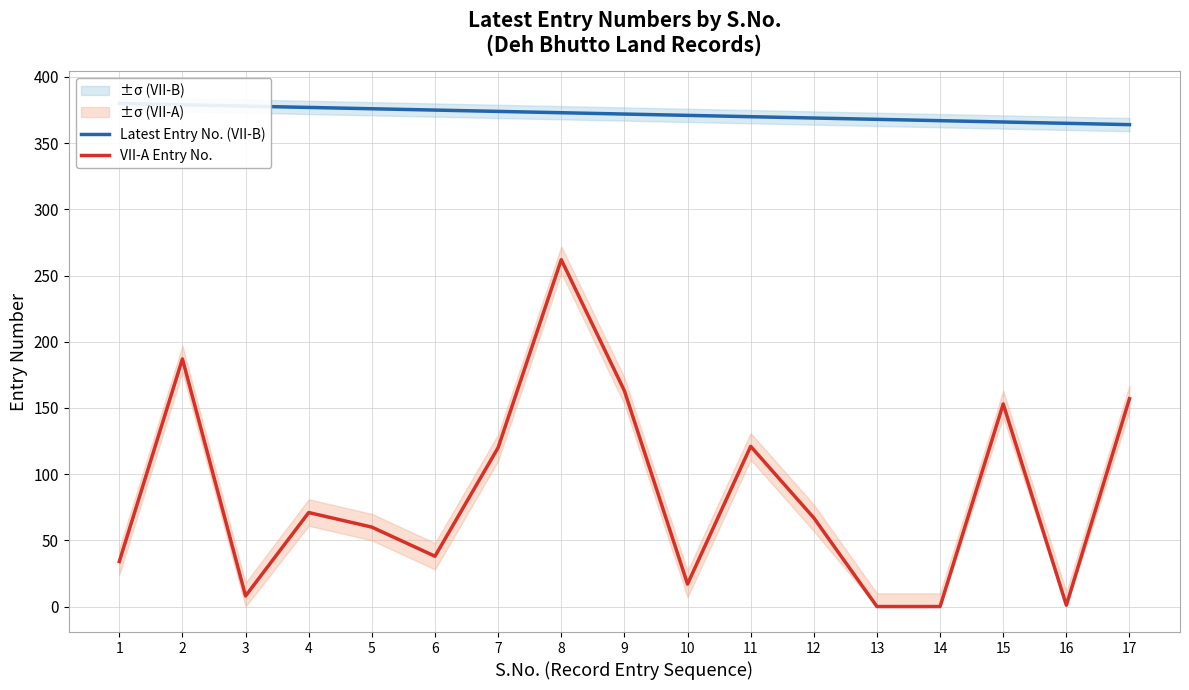

What are all the series names shown in the legend?

Latest Entry No. (VII-B), VII-A Entry No.